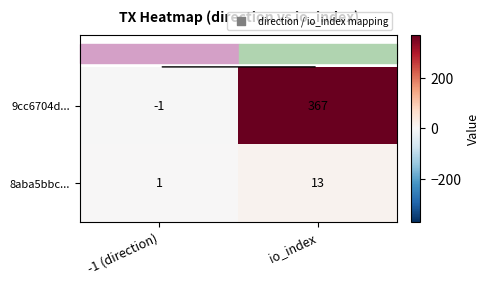

At which label does 8aba5bbc... reach its minimum?

-1 (direction)